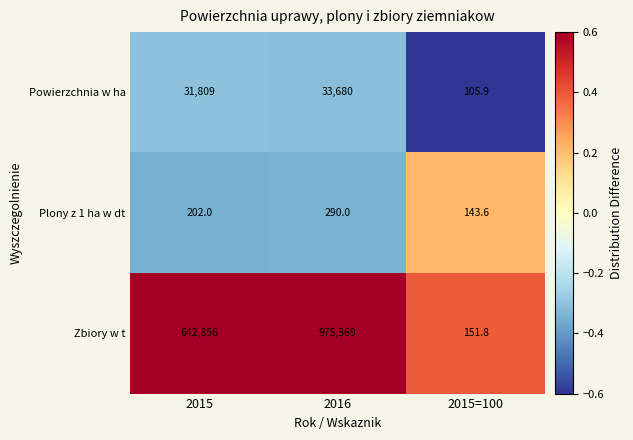

At 2016, list the series in order from largest to smallest.

Zbiory w t, Powierzchnia w ha, Plony z 1 ha w dt